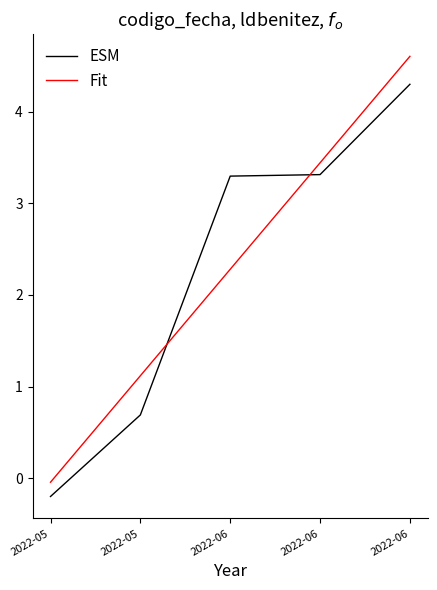

What are all the series names shown in the legend?

ESM, Fit